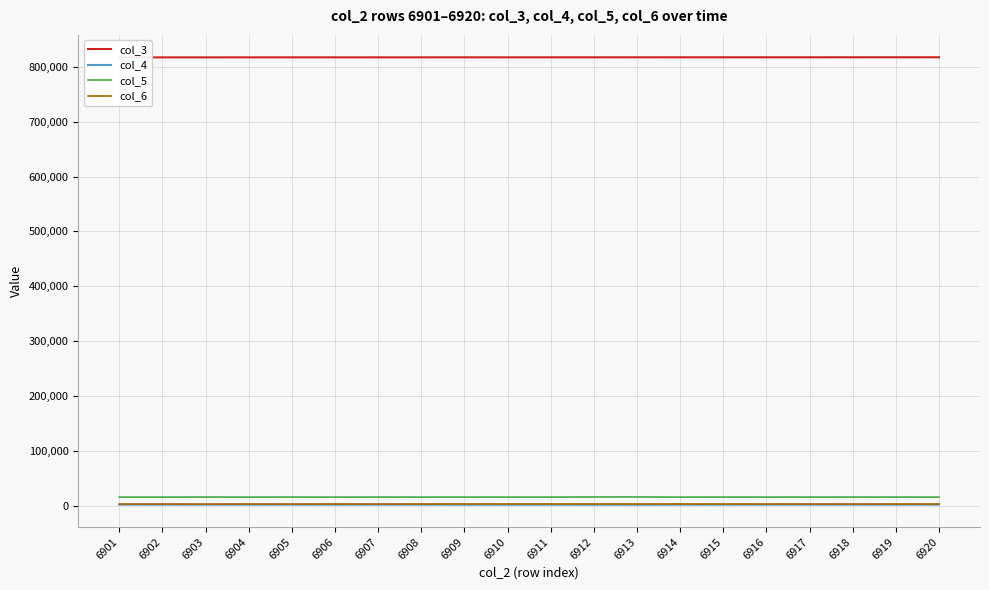

What is the minimum value for col_4?

1657